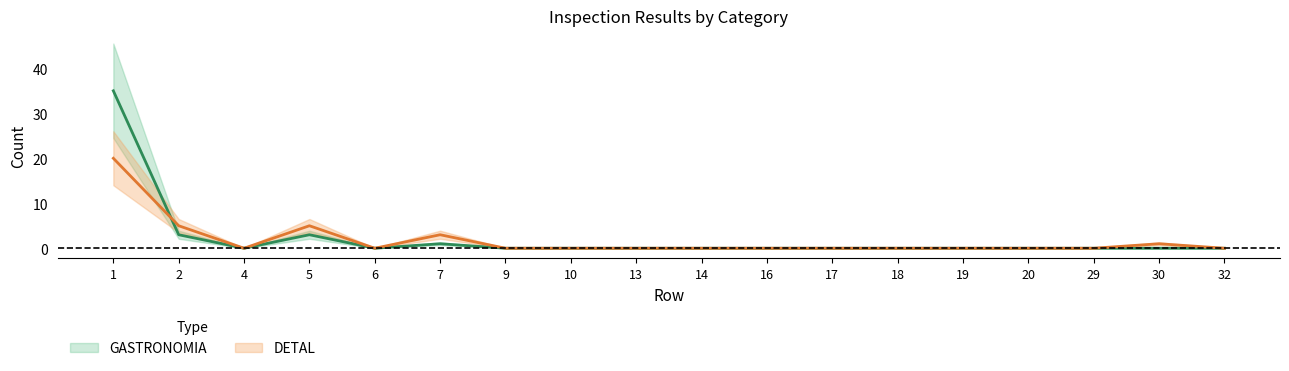

At which label does DETAL reach its peak?

1